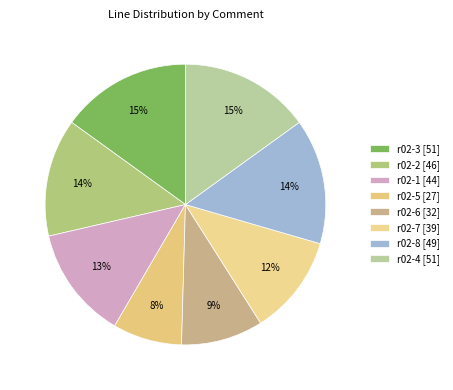

To the nearest percent, what is the difference between the largest and smallest slice percentages?

7%